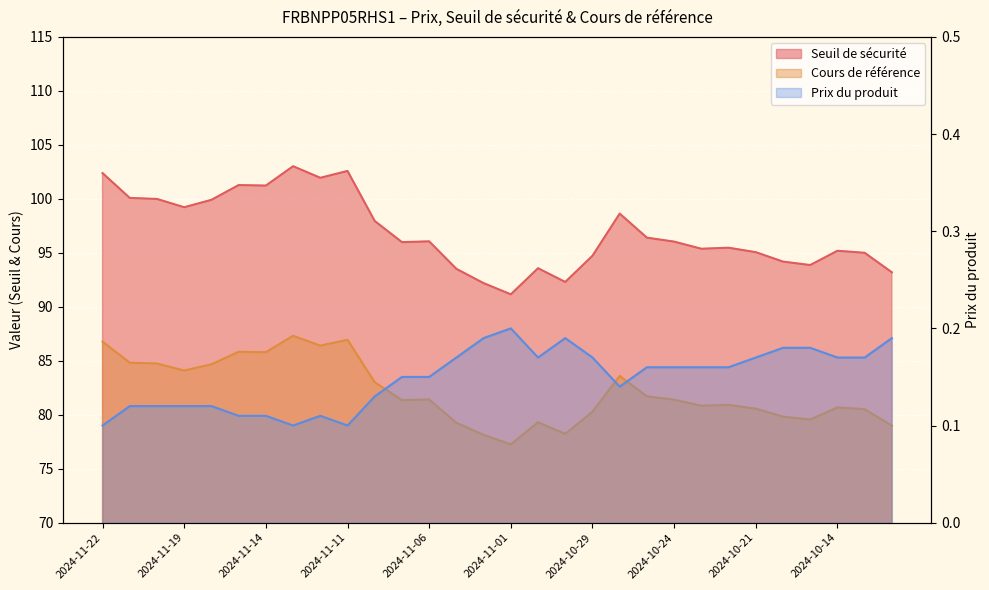

Between 2024-11-04 and 2024-11-13, which is larger?

2024-11-13